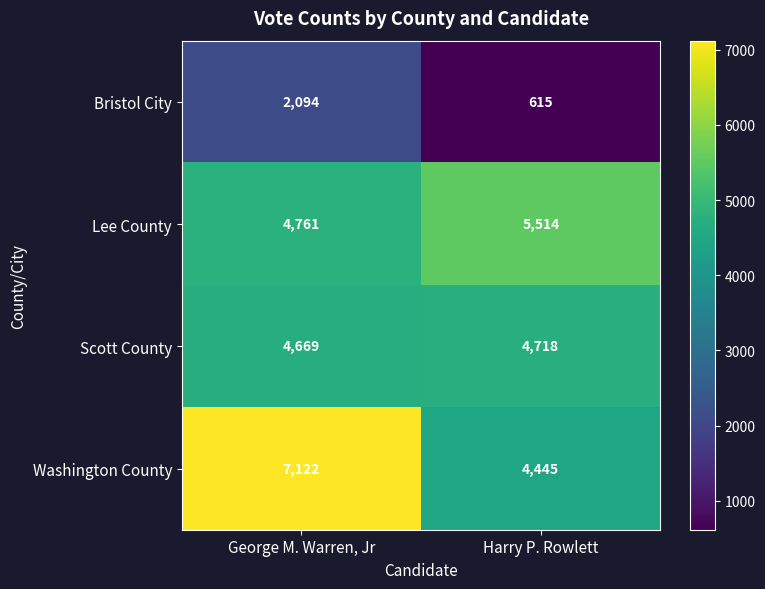

What is the difference between the highest and lowest values at Harry P. Rowlett?

4899